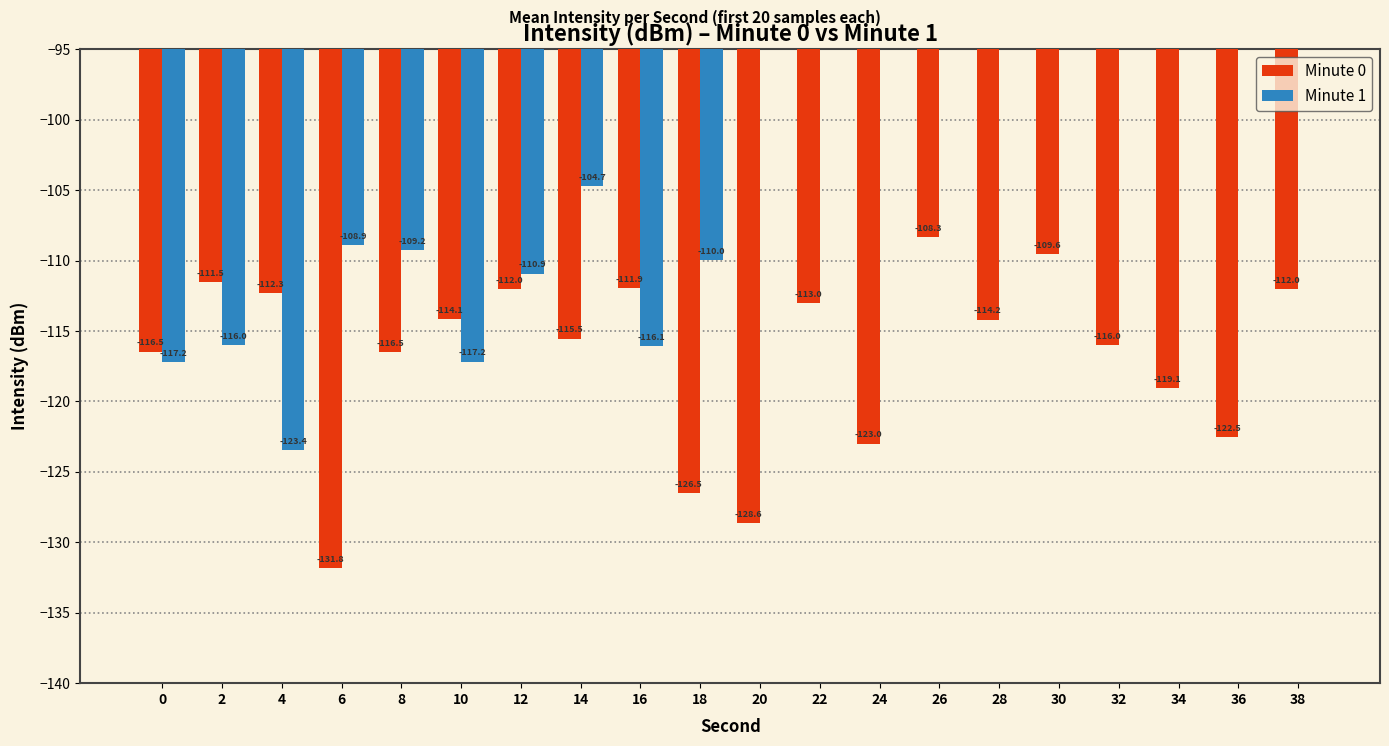

List the labels in order of Minute 0 value, smallest first.

6, 20, 18, 24, 36, 34, 8, 0, 32, 14, 28, 10, 22, 4, 38, 12, 16, 2, 30, 26